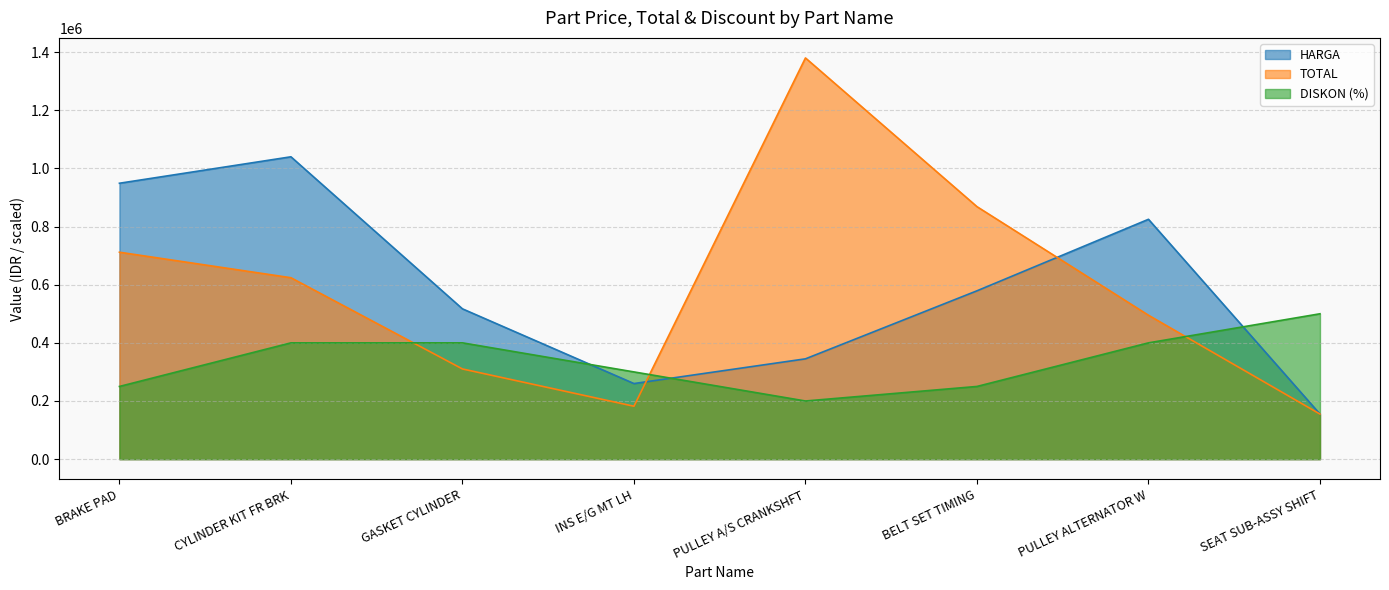

What is the difference between the maximum and minimum values in the HARGA series?

885000